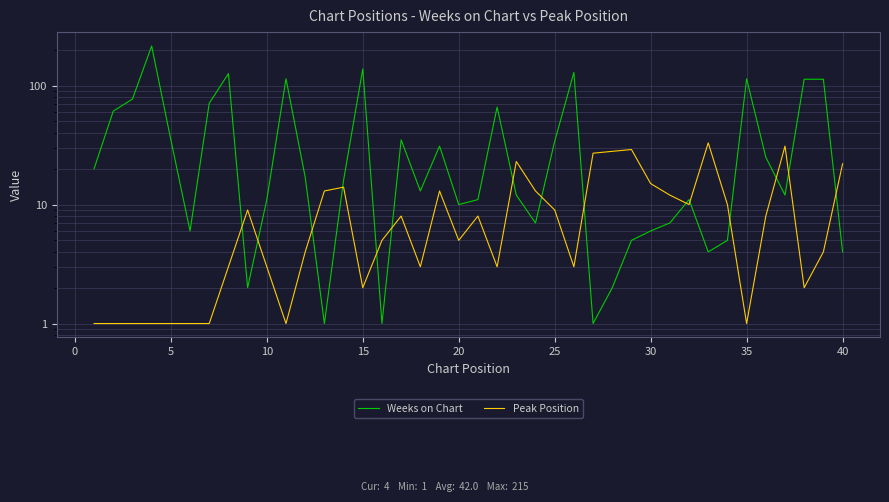

What is the sum of all Peak Position values?

381